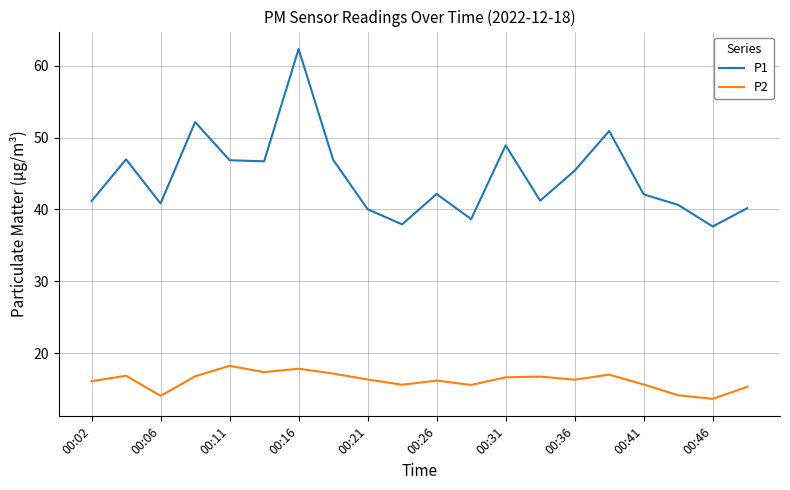

Is this an area chart (filled region under the line)?

No